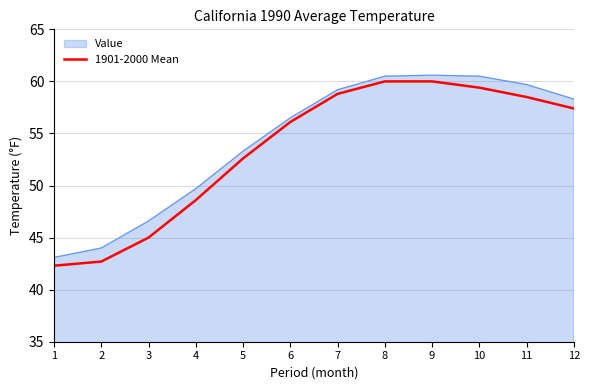

Where is 1901-2000 Mean nearest to the value 51?

5